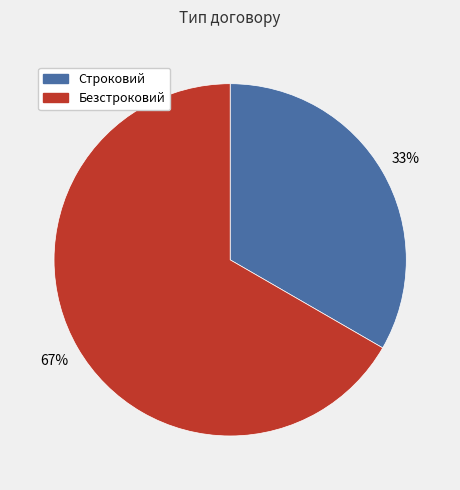

To the nearest percent, what is the combined percentage of Безстроковий and Строковий?

100%